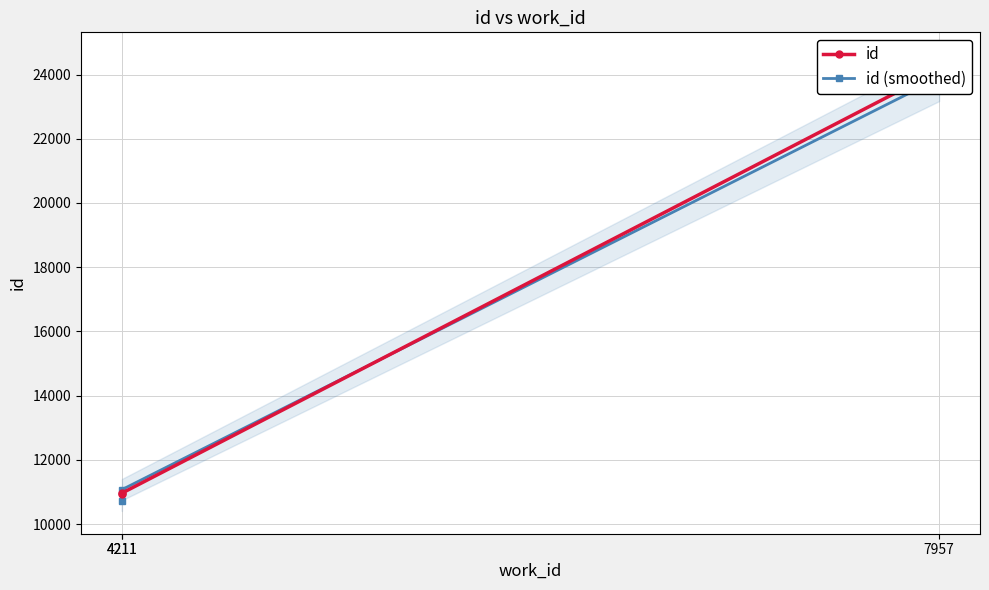

Which has a higher value, 7957 or 4211?

7957